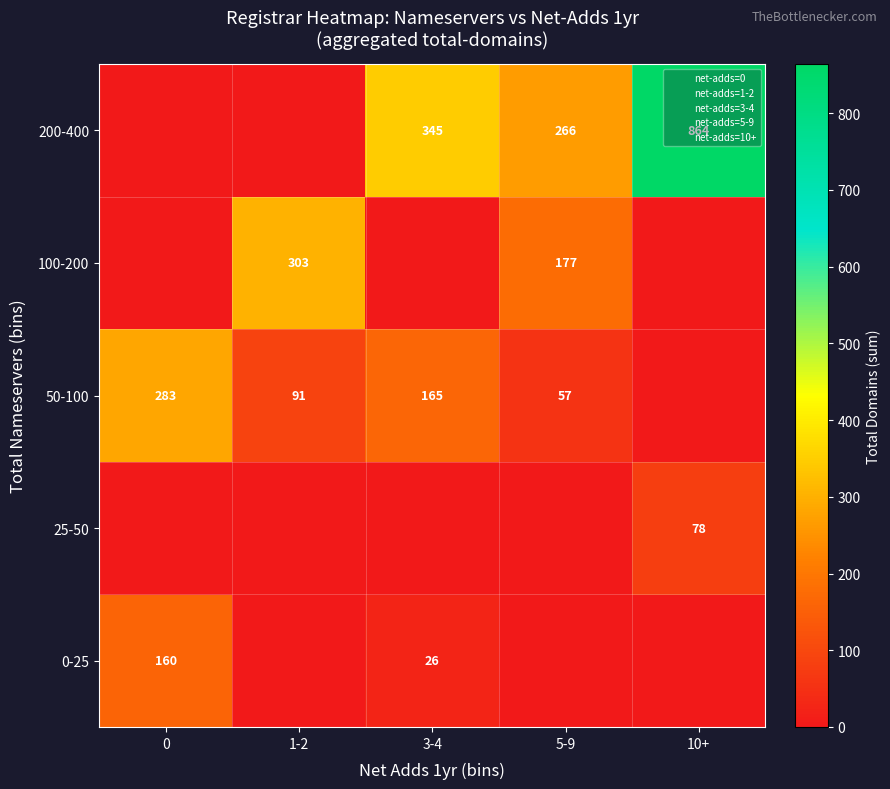

Which category has the highest value across all series?

10+